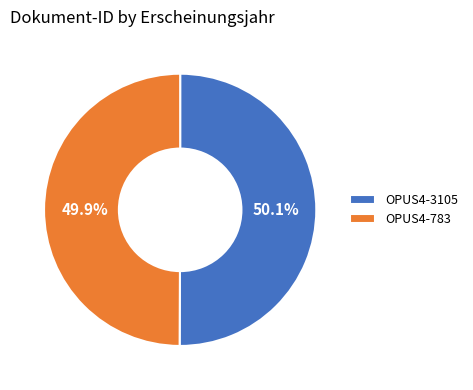

Does any single category account for the majority?

Yes